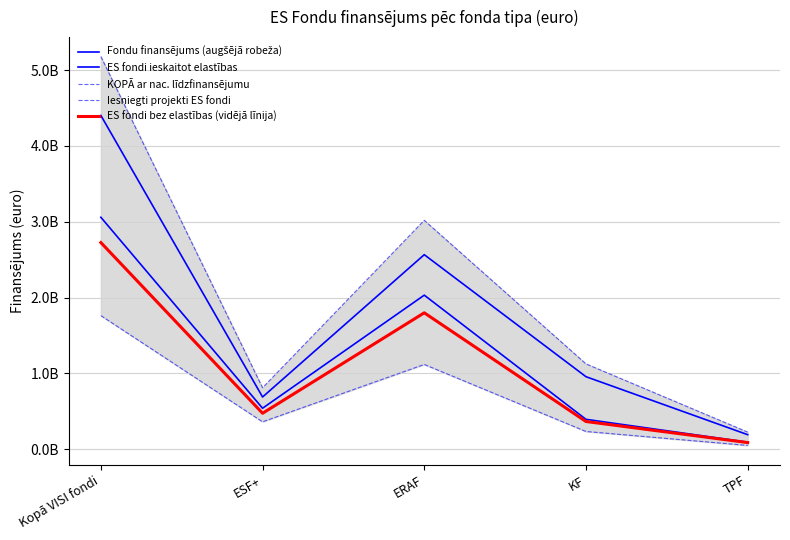

Which series has the widest spread of values?

KOPĀ ar nac. līdzfinansējumu